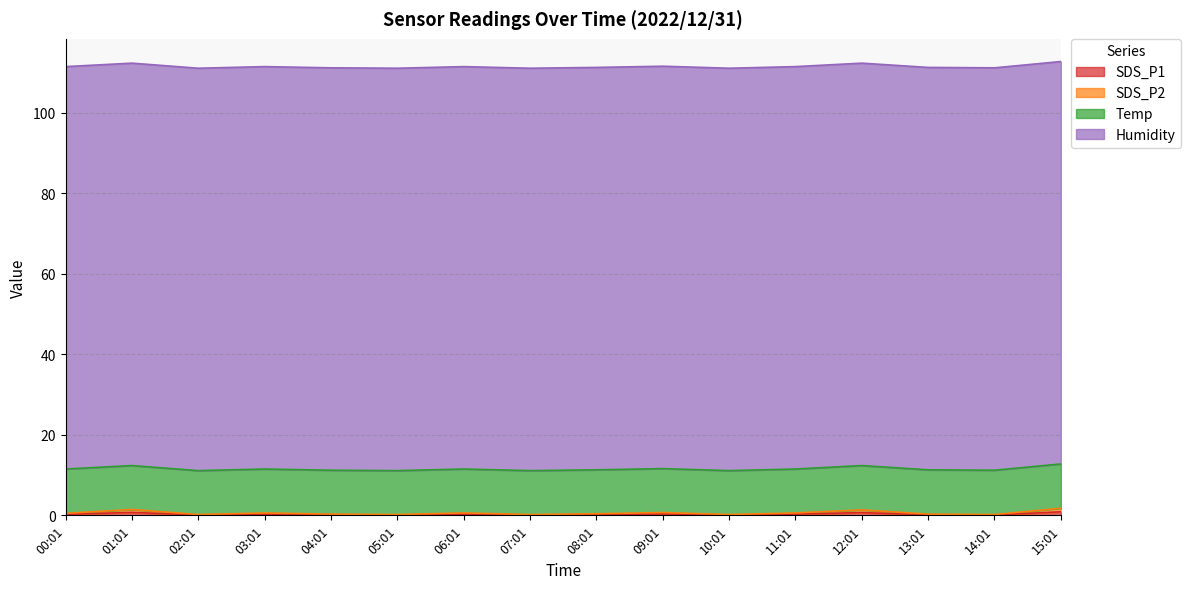

Rank the categories by SDS_P1 value from lowest to highest.

02:01, 05:01, 07:01, 10:01, 14:01, 04:01, 13:01, 08:01, 00:01, 03:01, 06:01, 11:01, 09:01, 12:01, 01:01, 15:01